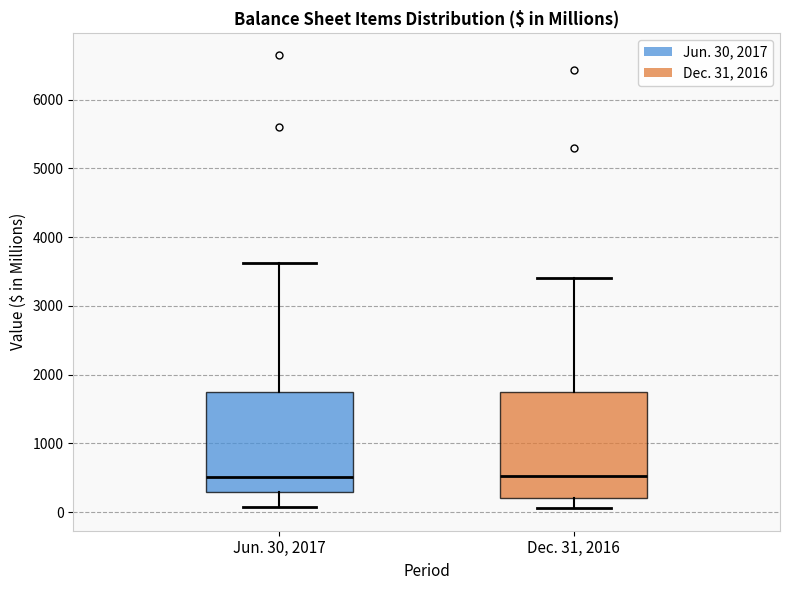

Where does the median line of the box for Jun. 30, 2017 sit on the y-axis? The values are not printed on the chart, so give them approximately, as read against the axis.

500